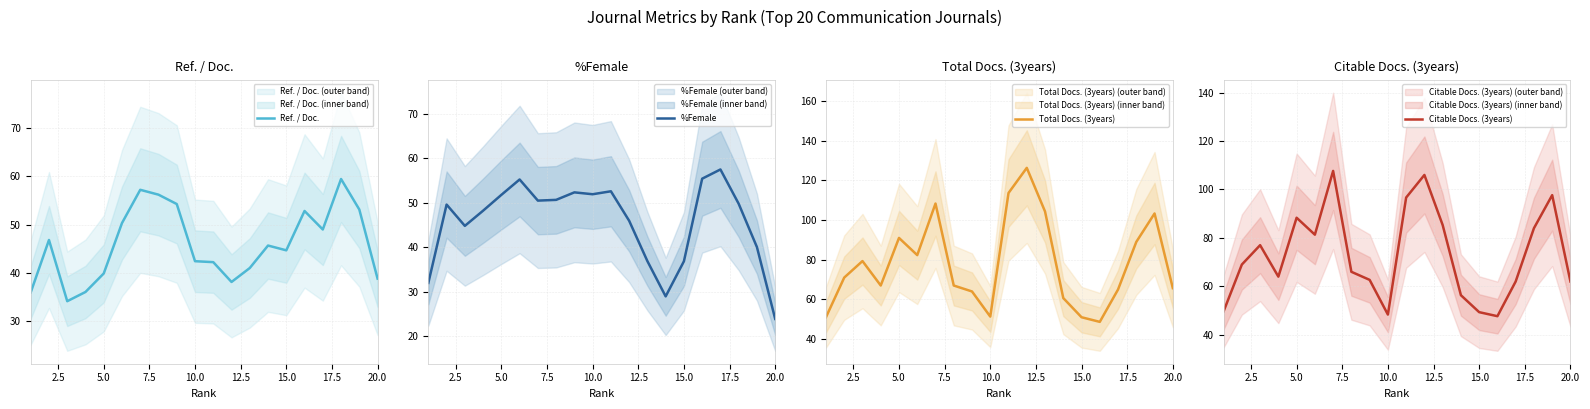

True or false: Citable Docs. (3years) has more than 2 points higher than both neighbors.

True